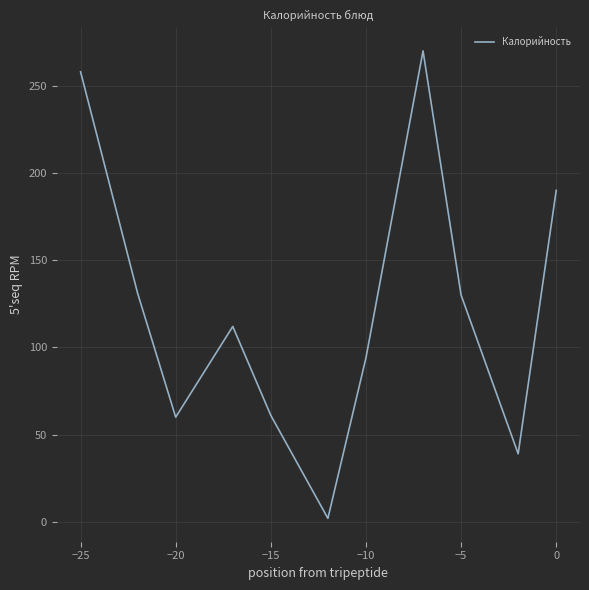

What is the maximum value shown in the chart?

270